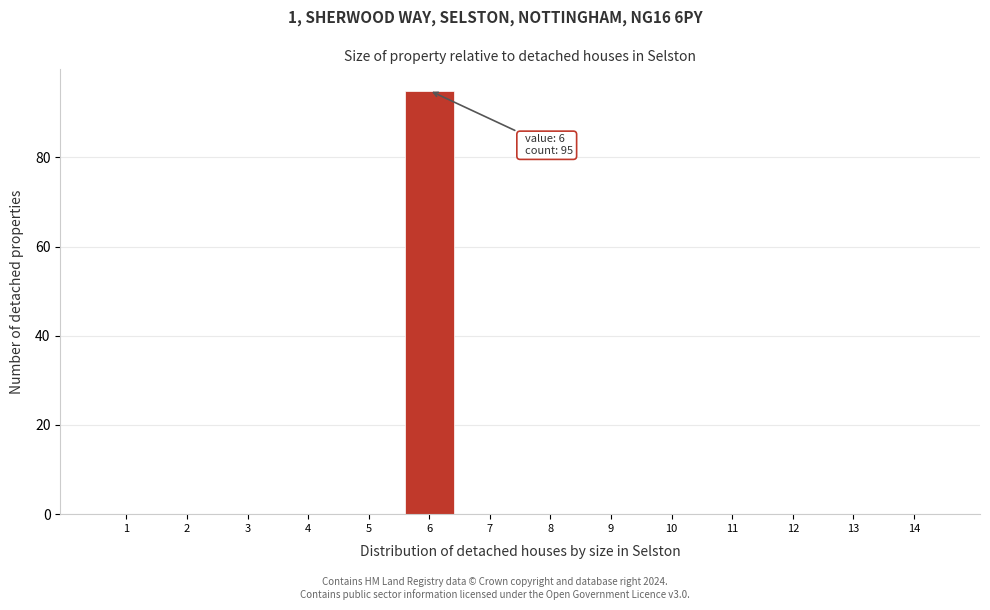

Which range on the x-axis has the tallest bar?

5.5 to 6.5